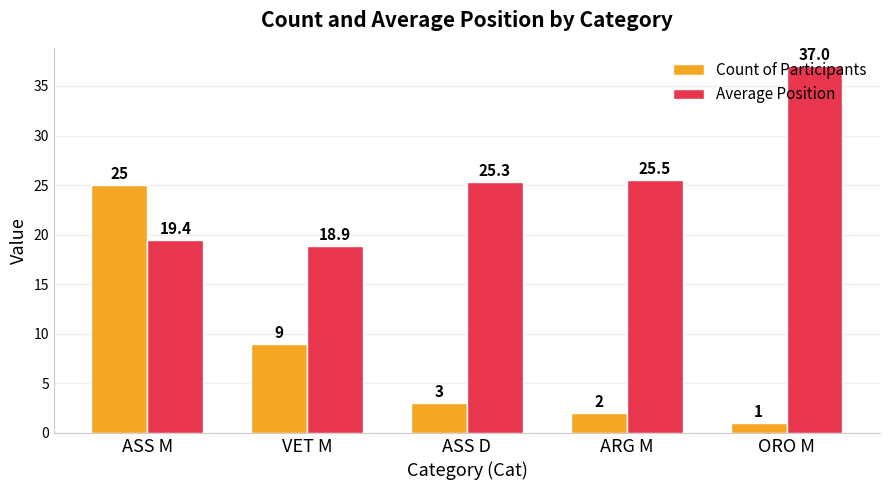

The Count of Participants series shows 25.0 at ASS M. True or false?

True